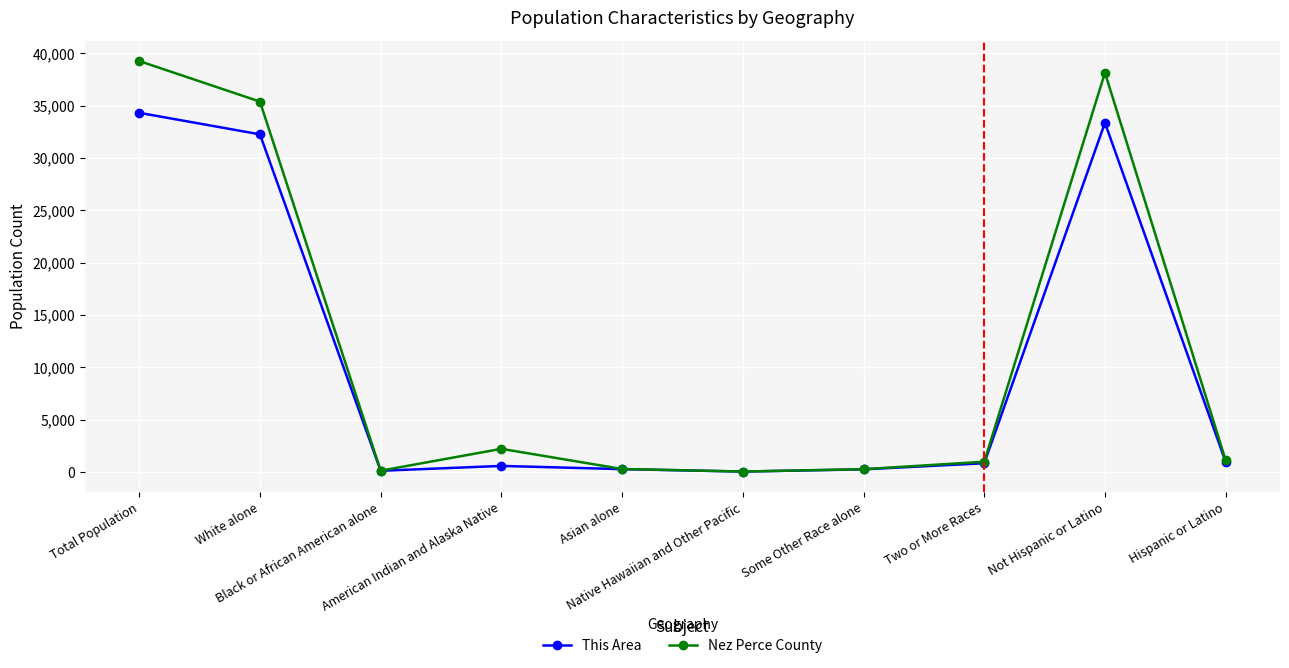

Count the number of data series in this chart.

2